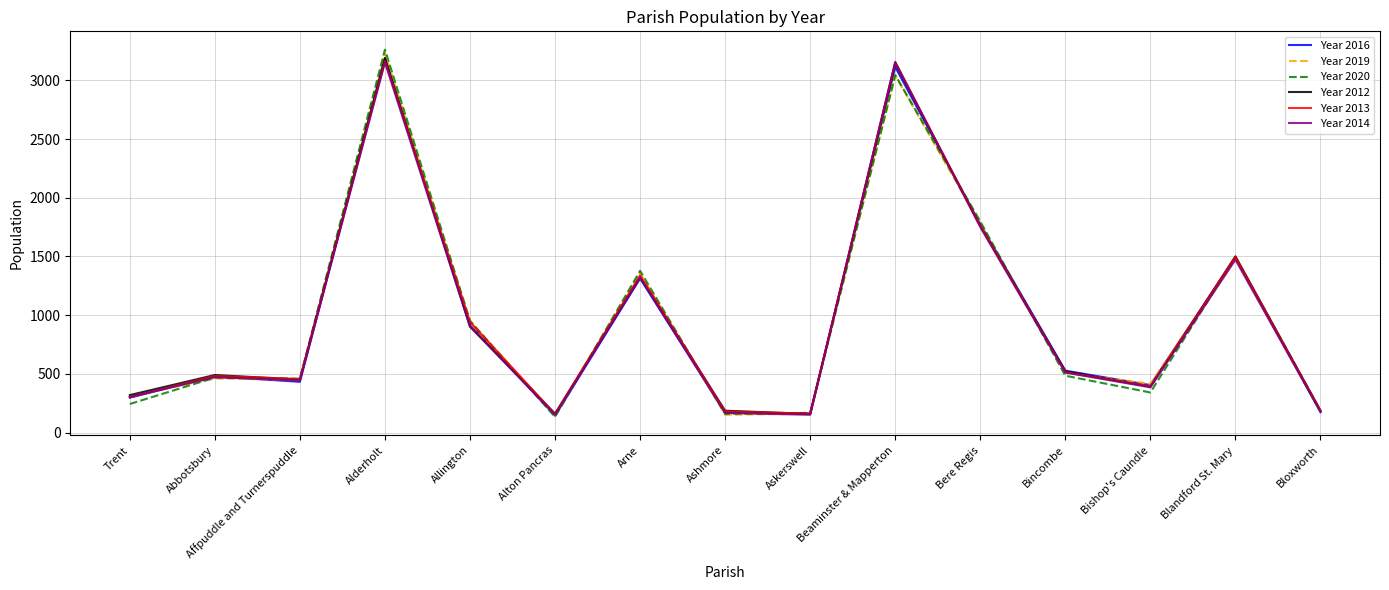

What is the total value across all series at Blandford St. Mary?

8943